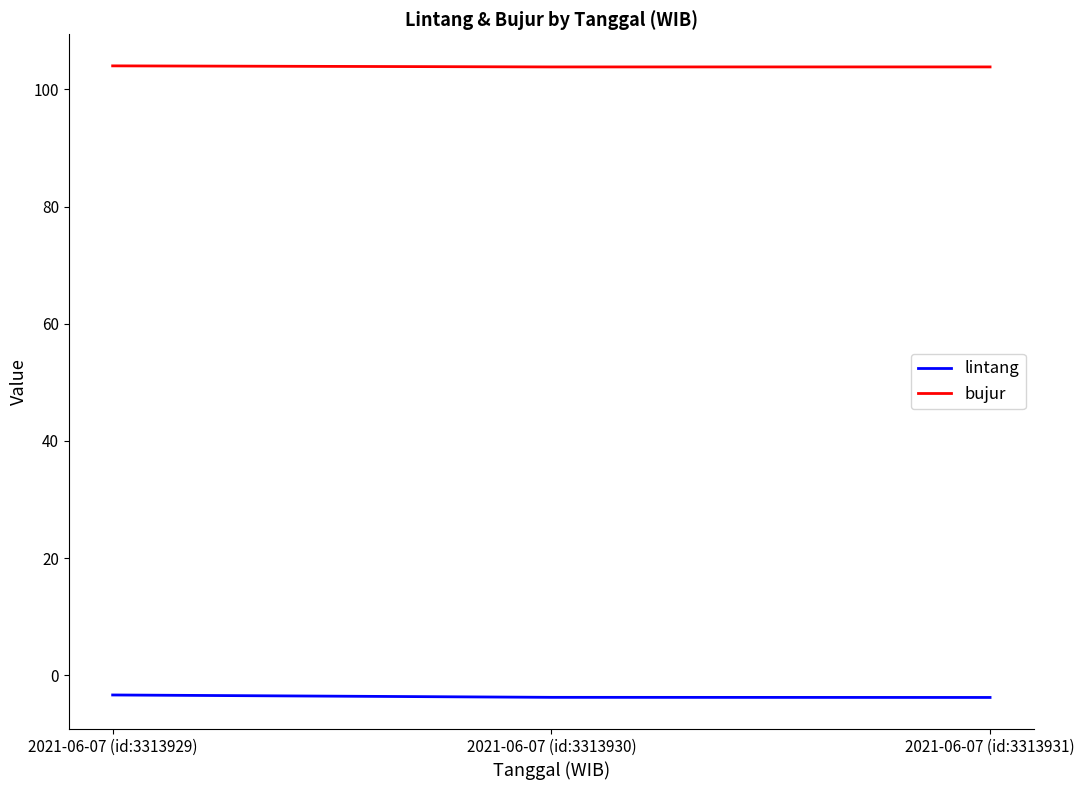

What is the average value of the lintang series?

-3.6